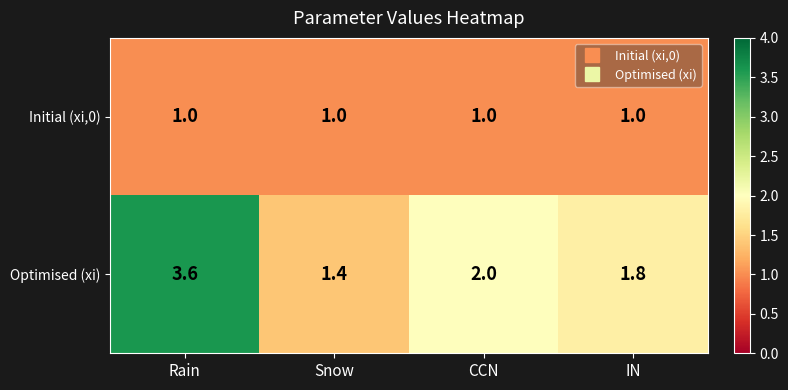

Rank the series by their maximum value, from highest to lowest.

Optimised (xi), Initial (xi,0)